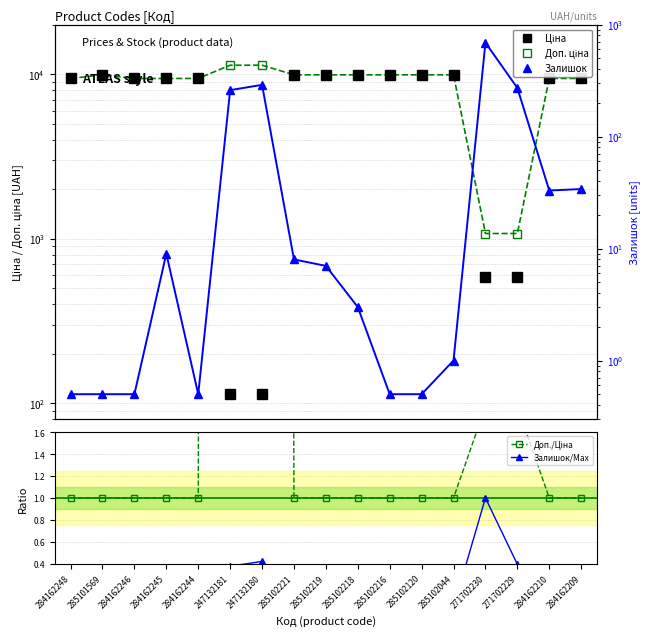

How many values in the Доп./Ціна series exceed 1?

4